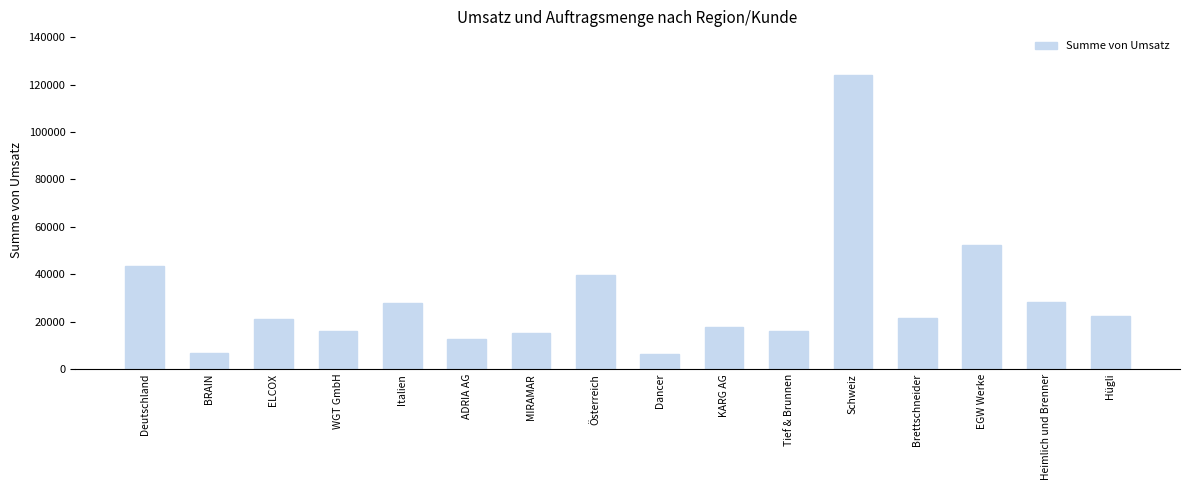

What is the difference between the maximum and minimum values?

117615